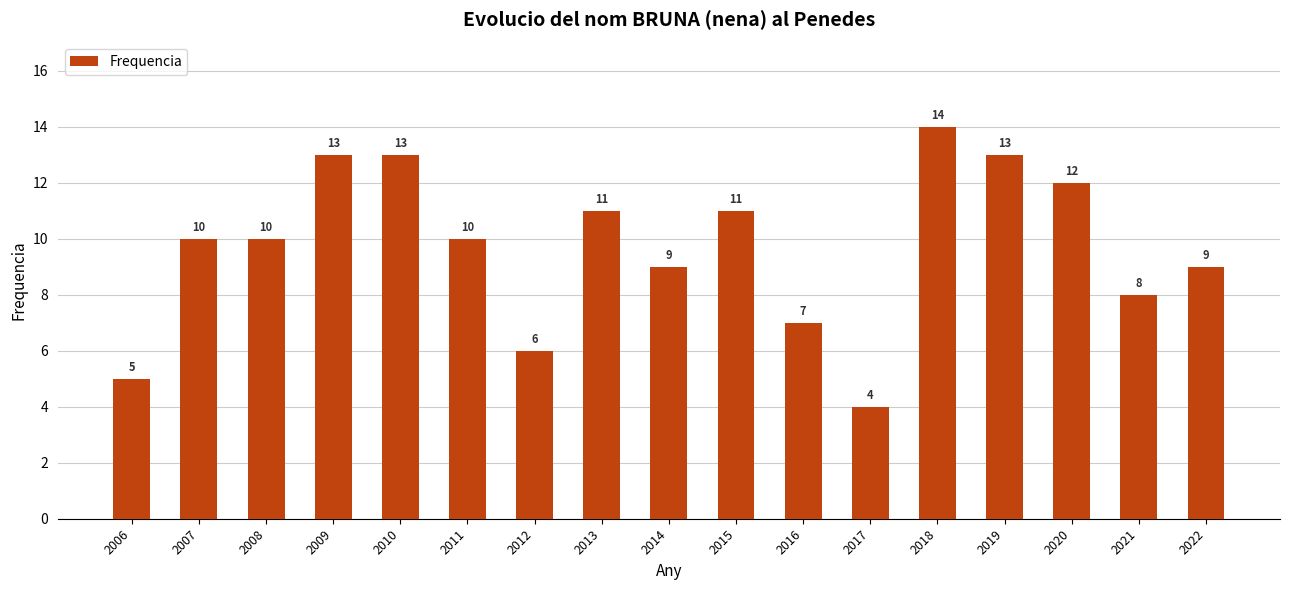

Which label corresponds to the largest value in the chart?

2018